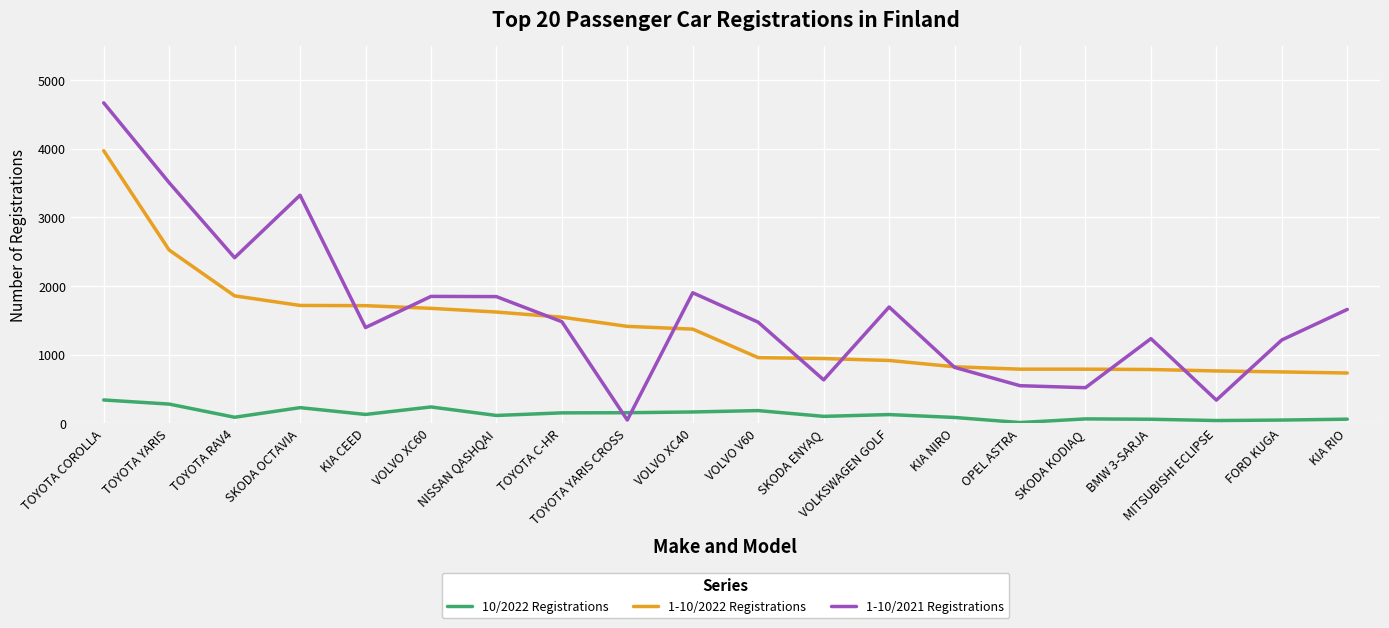

At SKODA ENYAQ, list the series in order from smallest to largest.

10/2022 Registrations, 1-10/2021 Registrations, 1-10/2022 Registrations